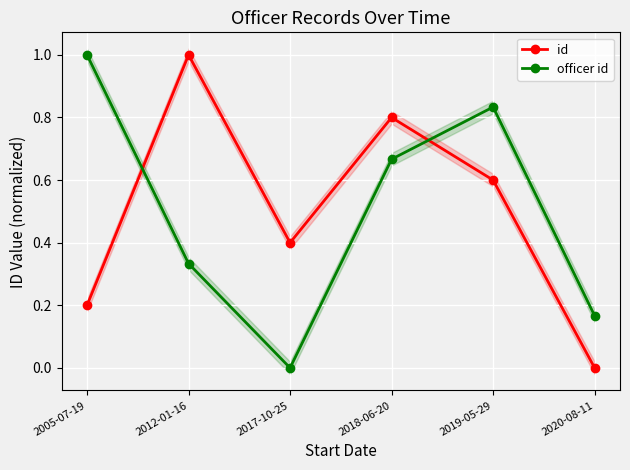

At how many categories does at least one series exceed 0?

6